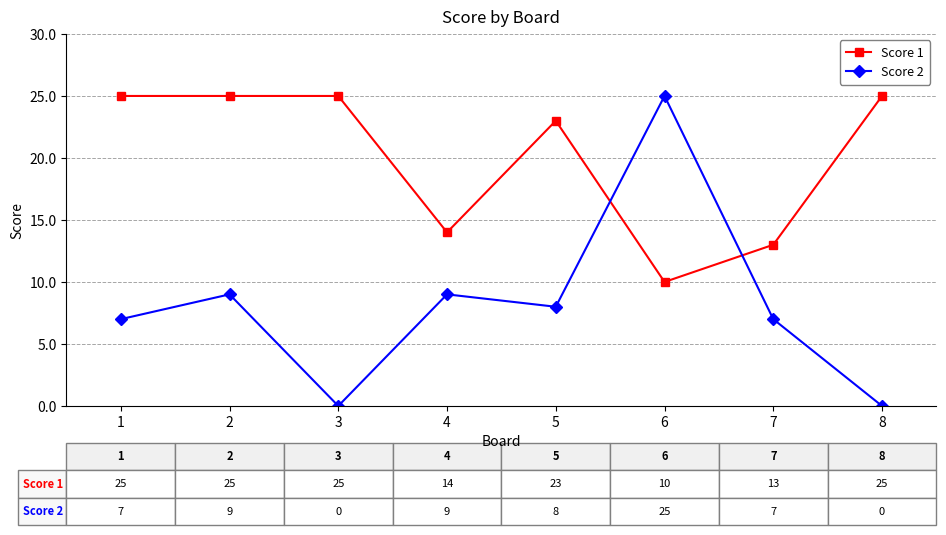

Count the number of data series in this chart.

2